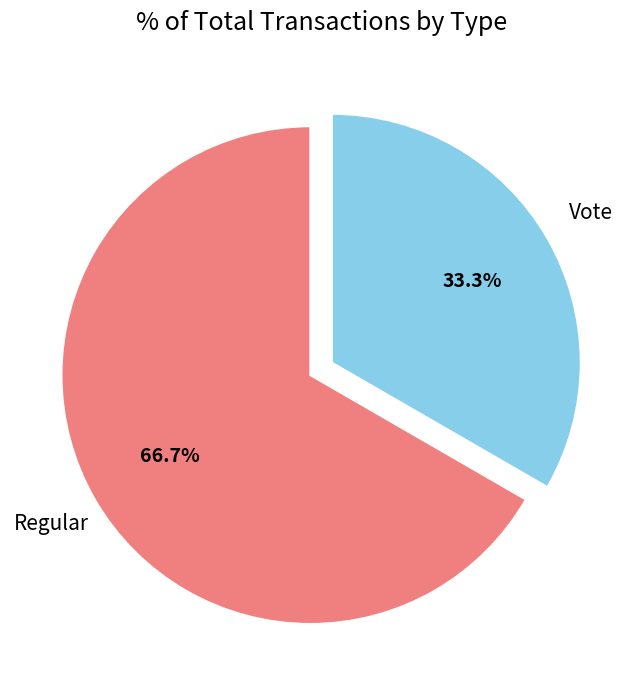

To the nearest percent, what percentage of the pie is Vote?

33%